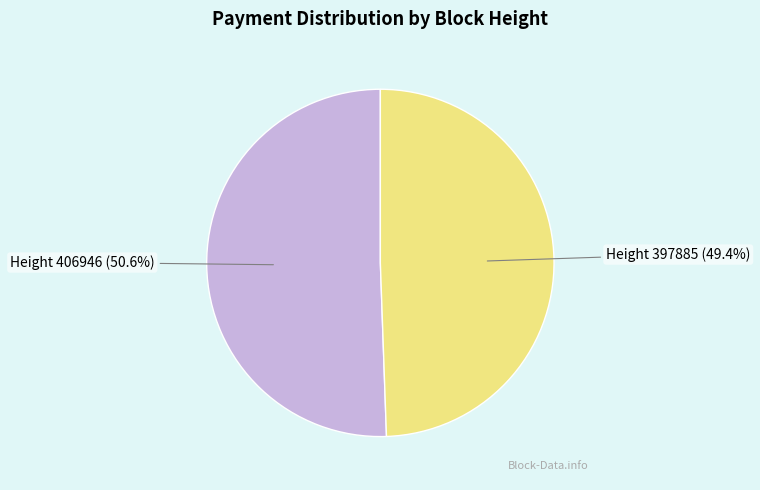

Is there any slice that represents more than half of the pie?

Yes